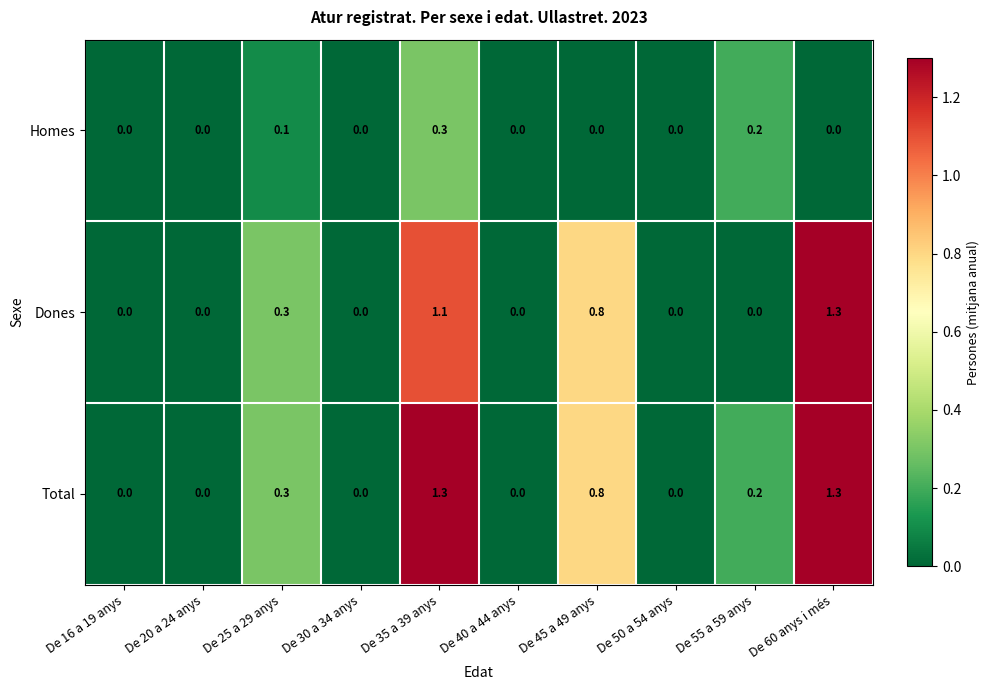

True or false: Homes has a value of 0.0 at De 25 a 29 anys.

False